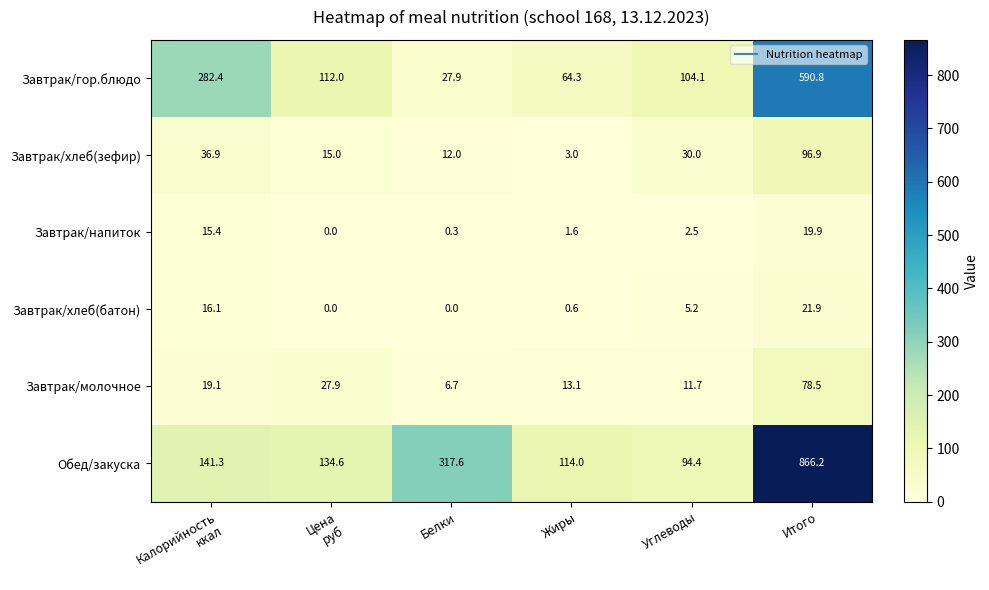

Which category has the highest value across all series?

Итого